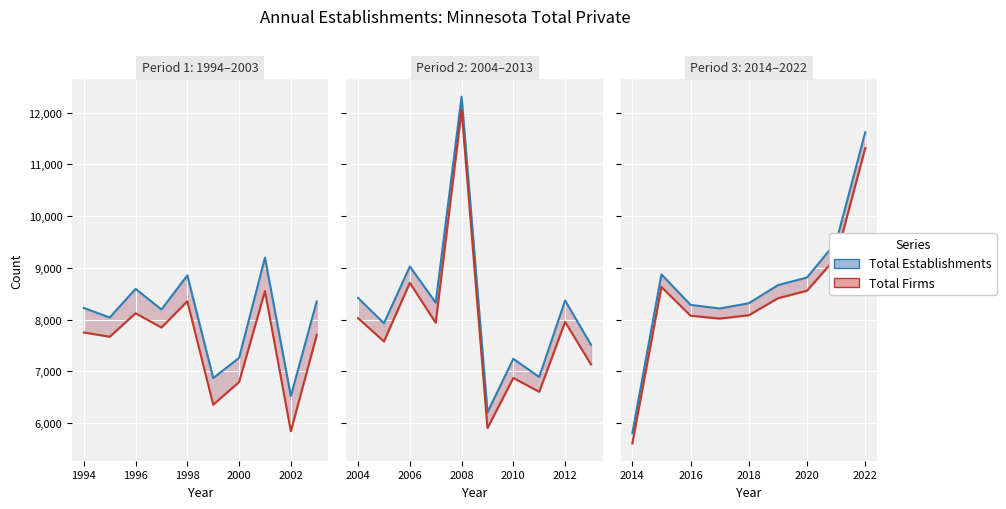

What is the value of the Total Firms point at the 3rd from the left?

8075